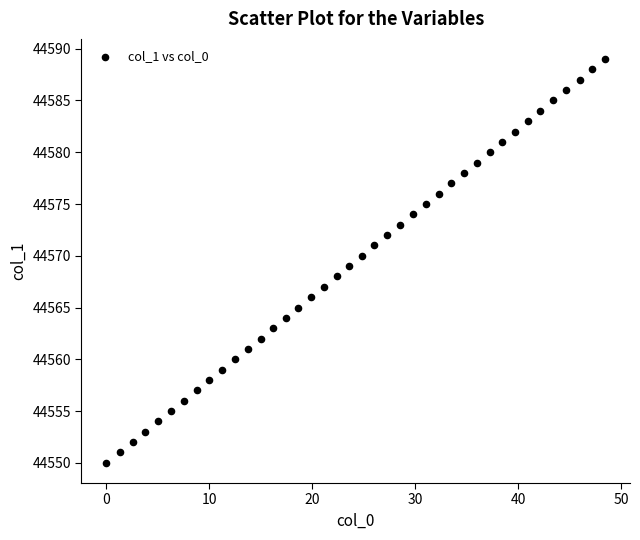

What is the range of Y values (max minus min)?

39